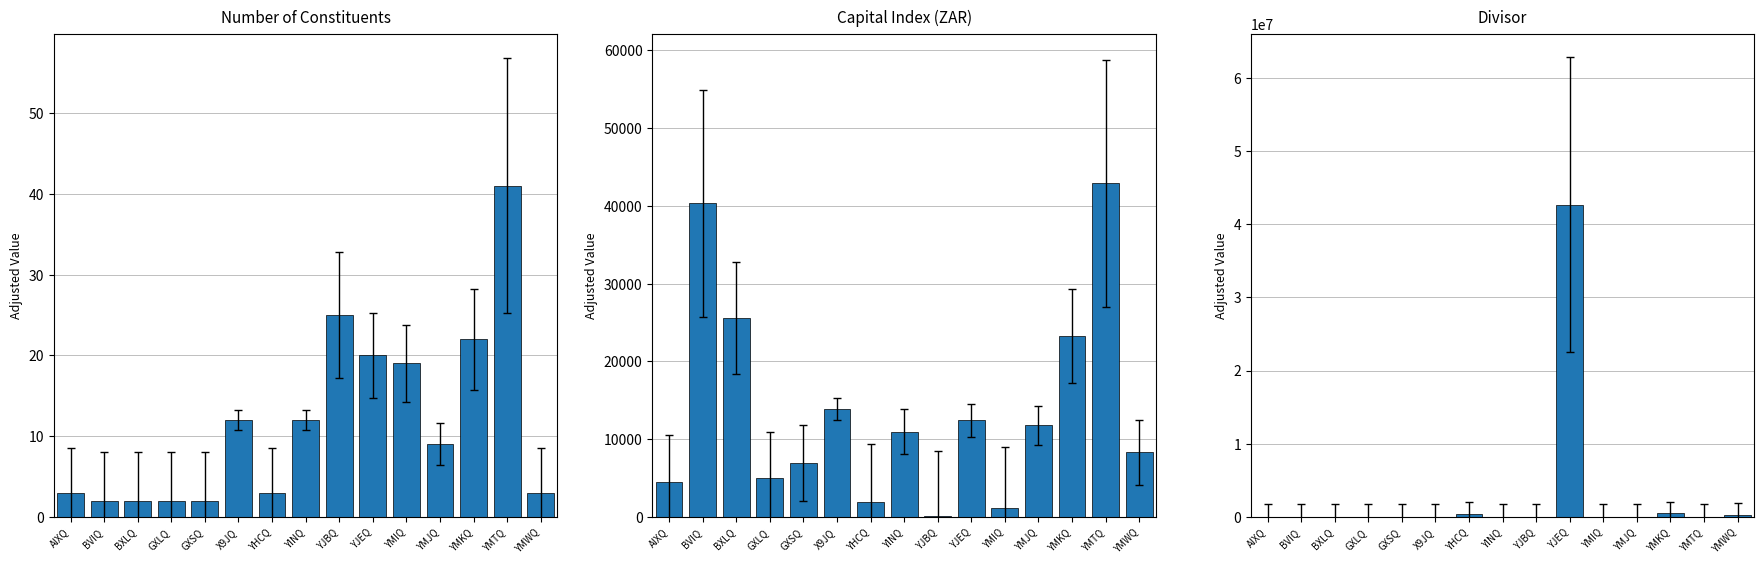

Is the value of Number of Constituents at BXLQ greater than the value of Divisor at YHCQ?

No